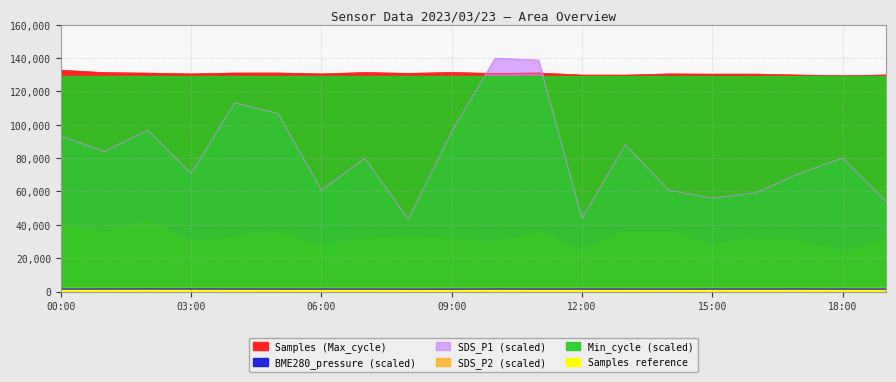

What is the sum of the BME280_pressure values at 08:00 and 03:00?

2979.0